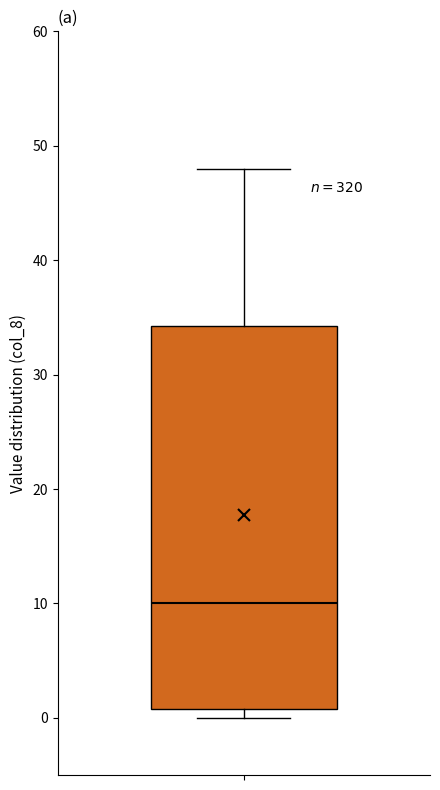

Transcribe this box plot: give where the median line is, the range the box spans, and where the two whiskers end, as read against the y-axis. The values are not printed on the chart, so give them approximately, as read against the axis.

median 10, box 1 to 34, whiskers 0 to 48